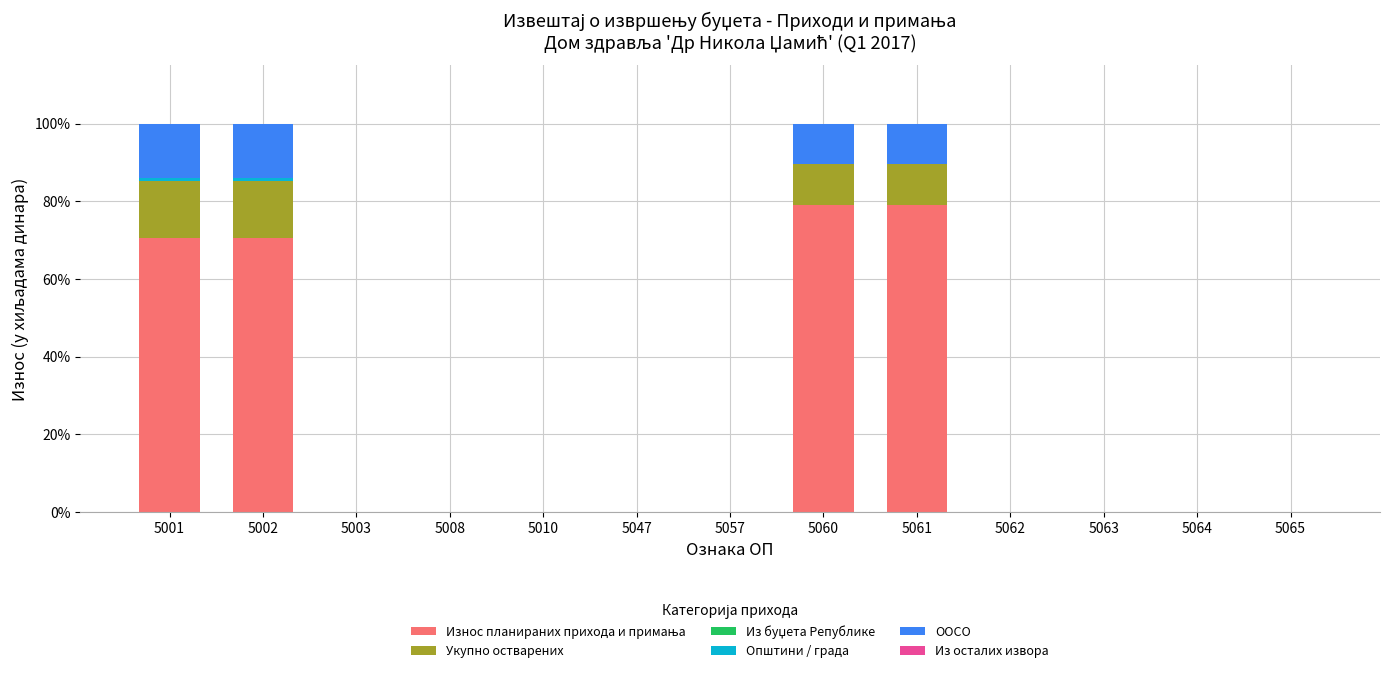

What is the value of the Износ планираних прихода и примања bar at the 9th from the left?

78.9